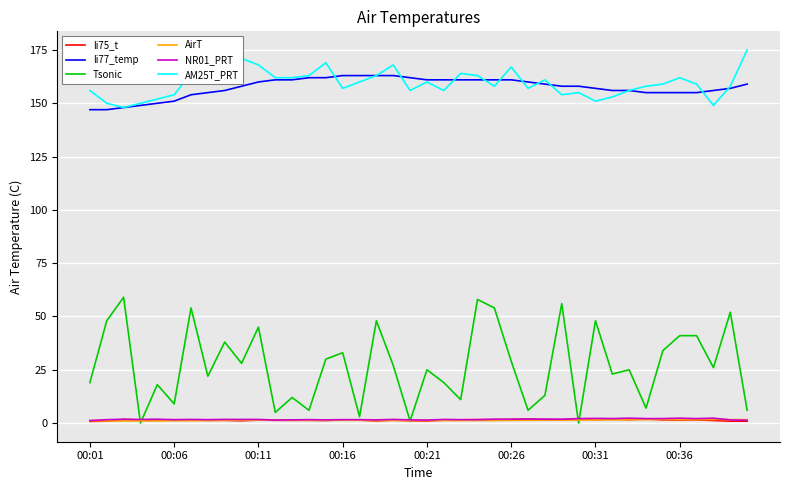

What is the maximum value for li77_temp?

163.0